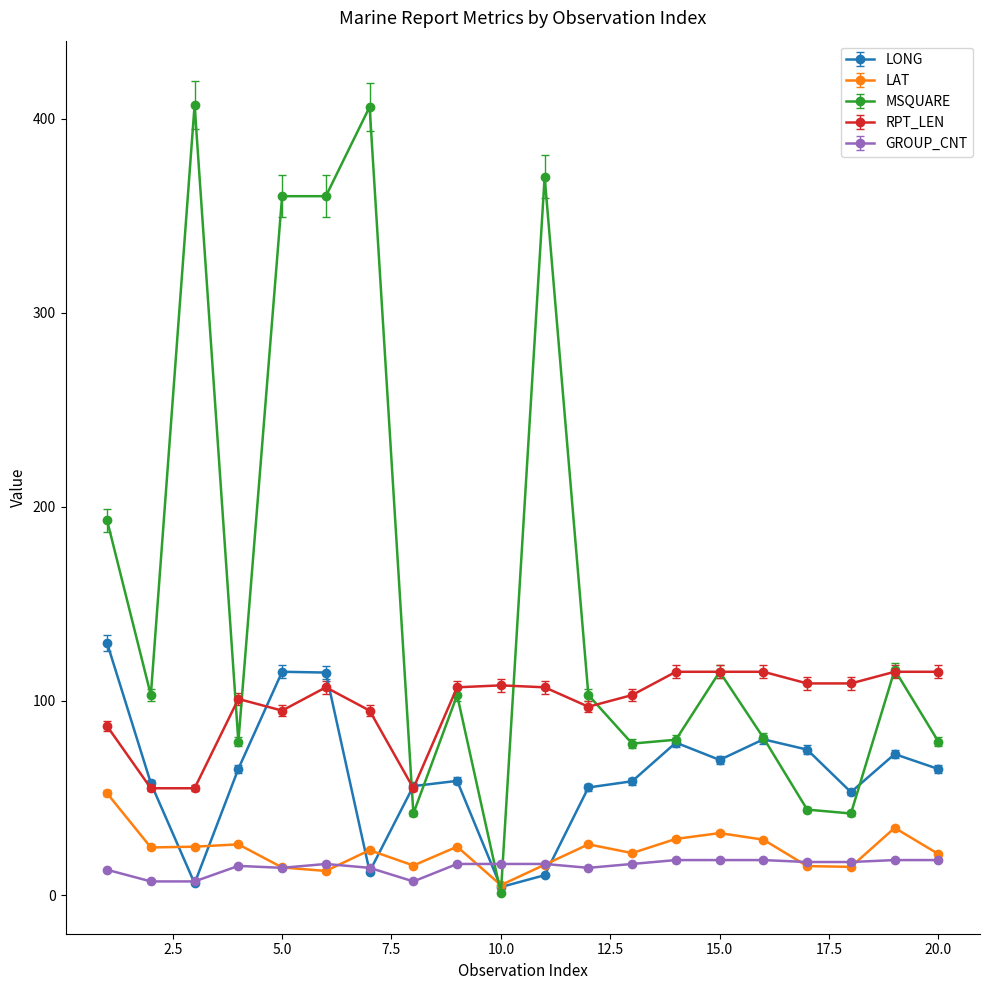

What is the highest value of the LAT series?

52.4